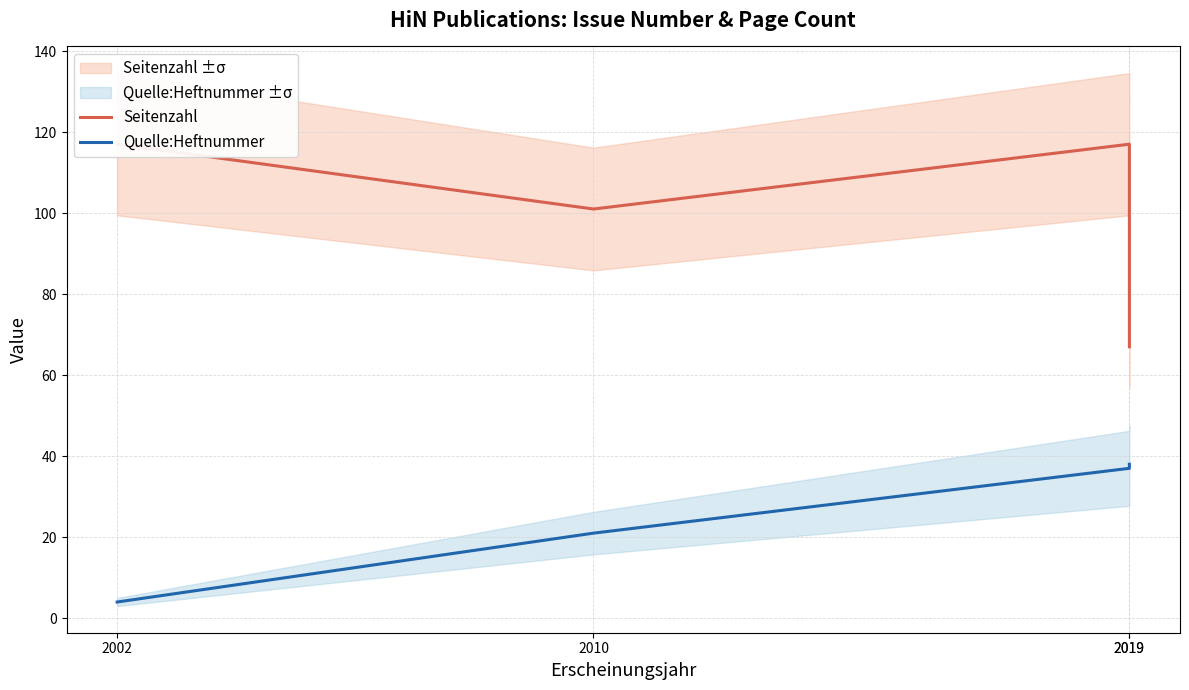

True or false: Quelle:Heftnummer has more than 2 interior local peaks.

False